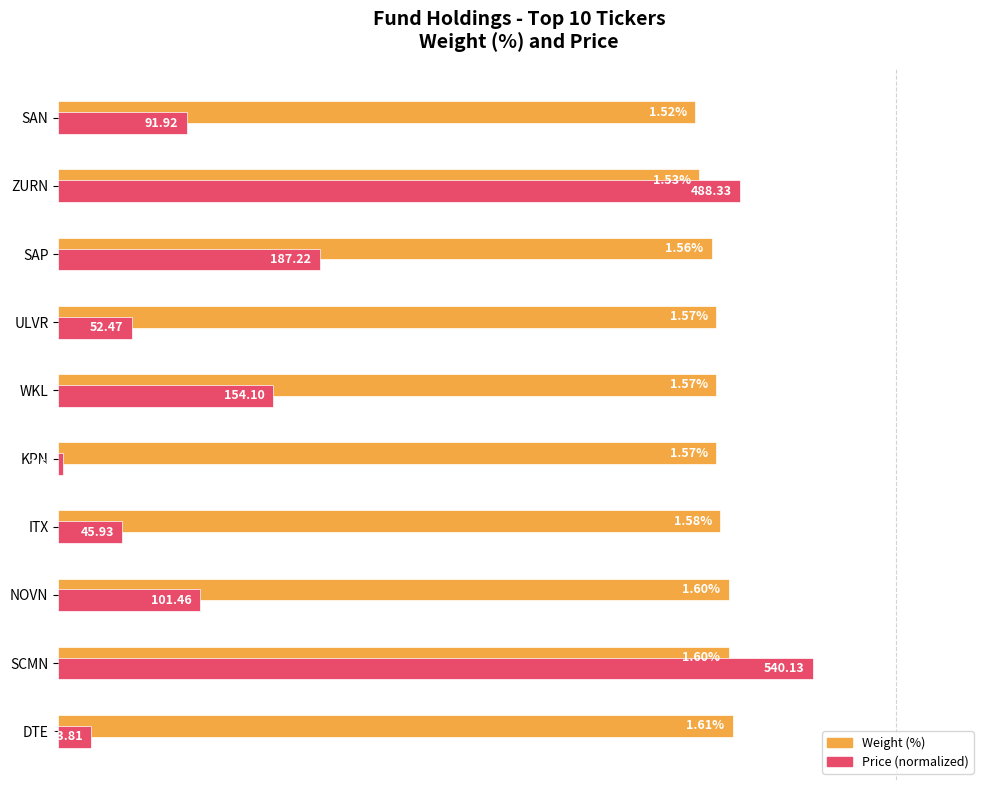

What are all the series names shown in the legend?

Weight (%), Price (normalized)